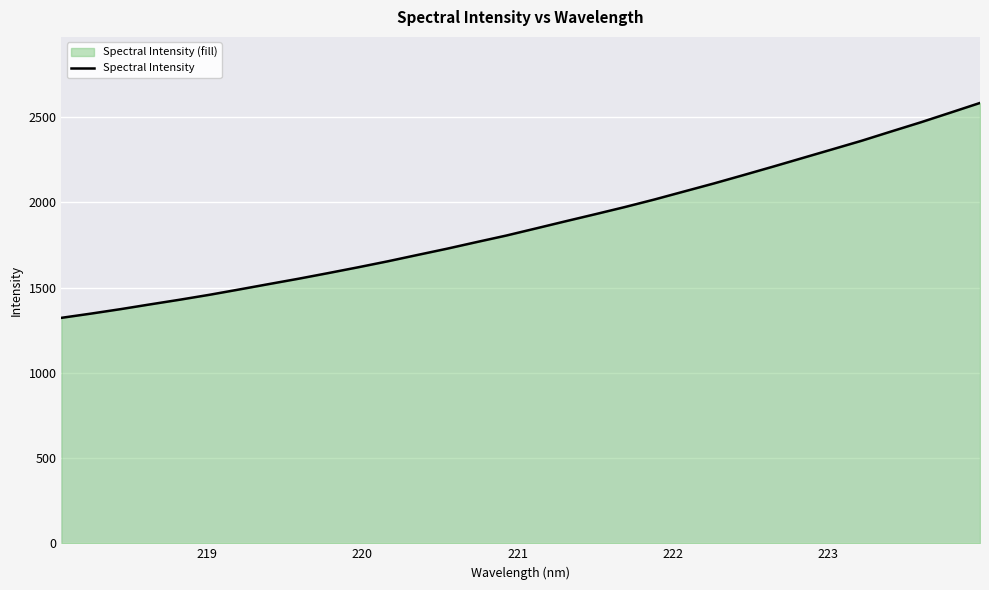

What is the difference between the maximum and minimum values?

1260.8